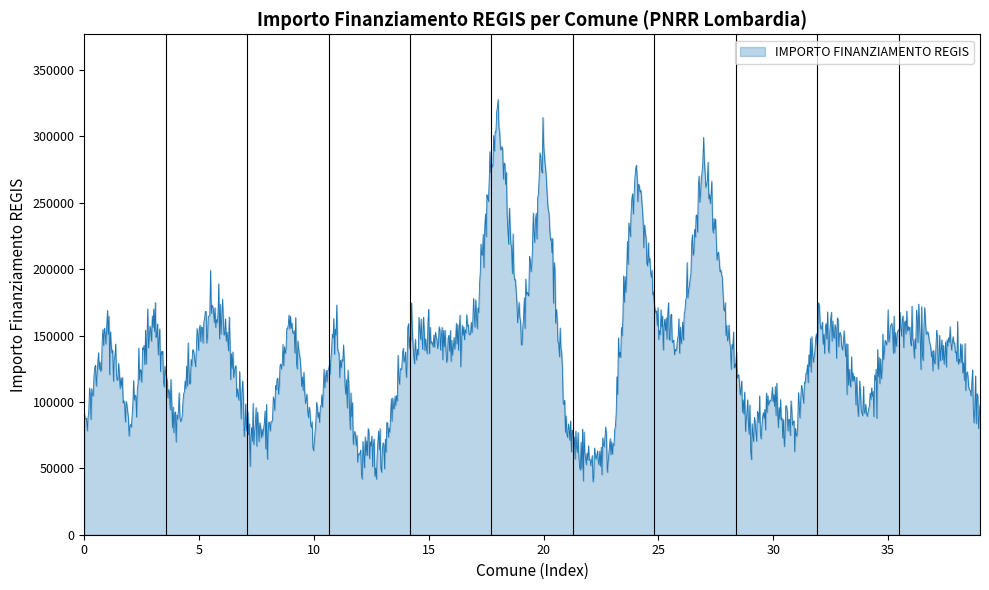

What is the greatest value displayed?

327729.1